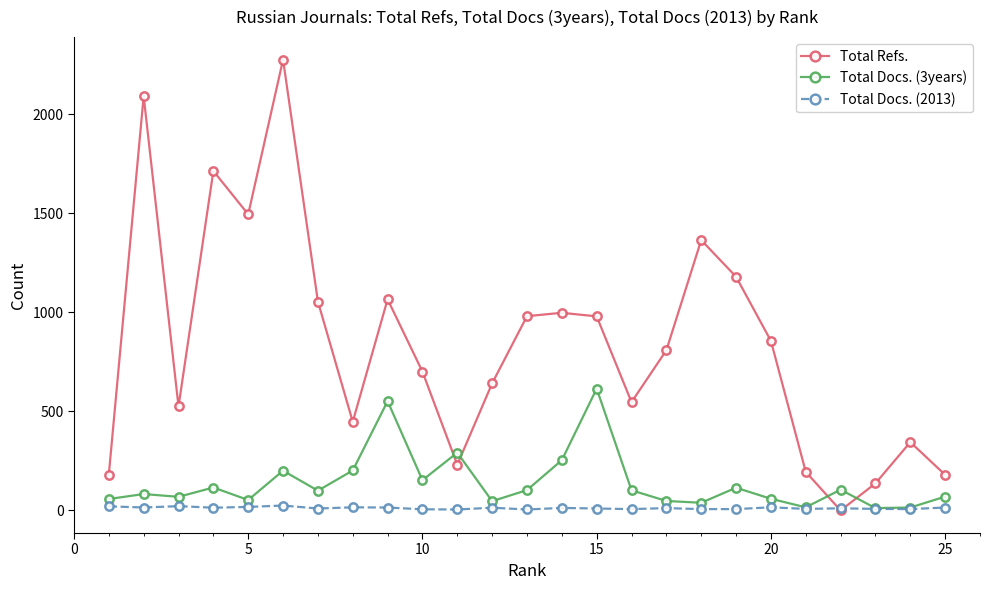

Which series has the widest spread of values?

Total Refs.